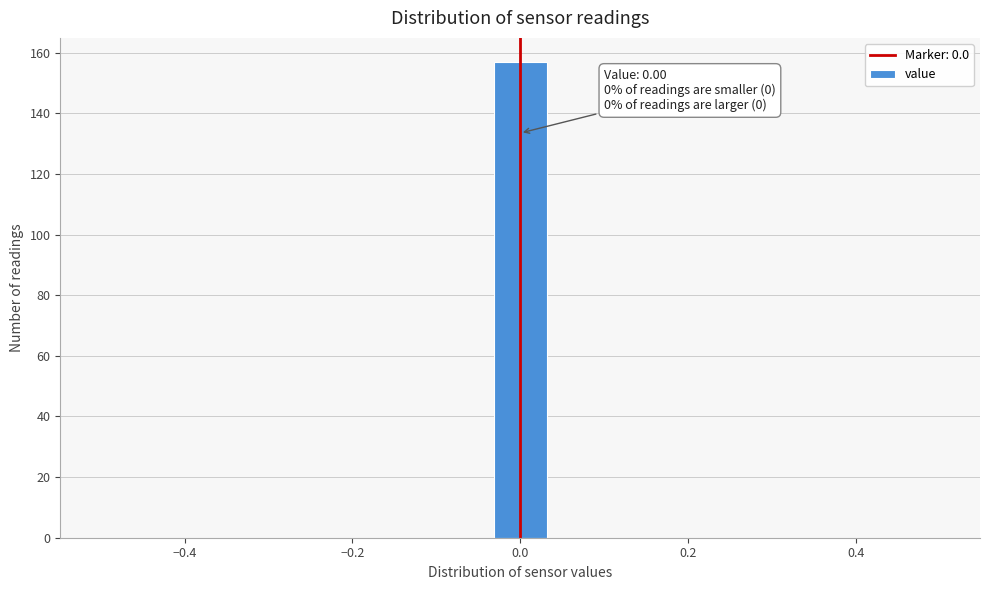

Around what value on the x-axis is the tallest bar? Give the approximate position of its centre, as read against the axis.

0.00